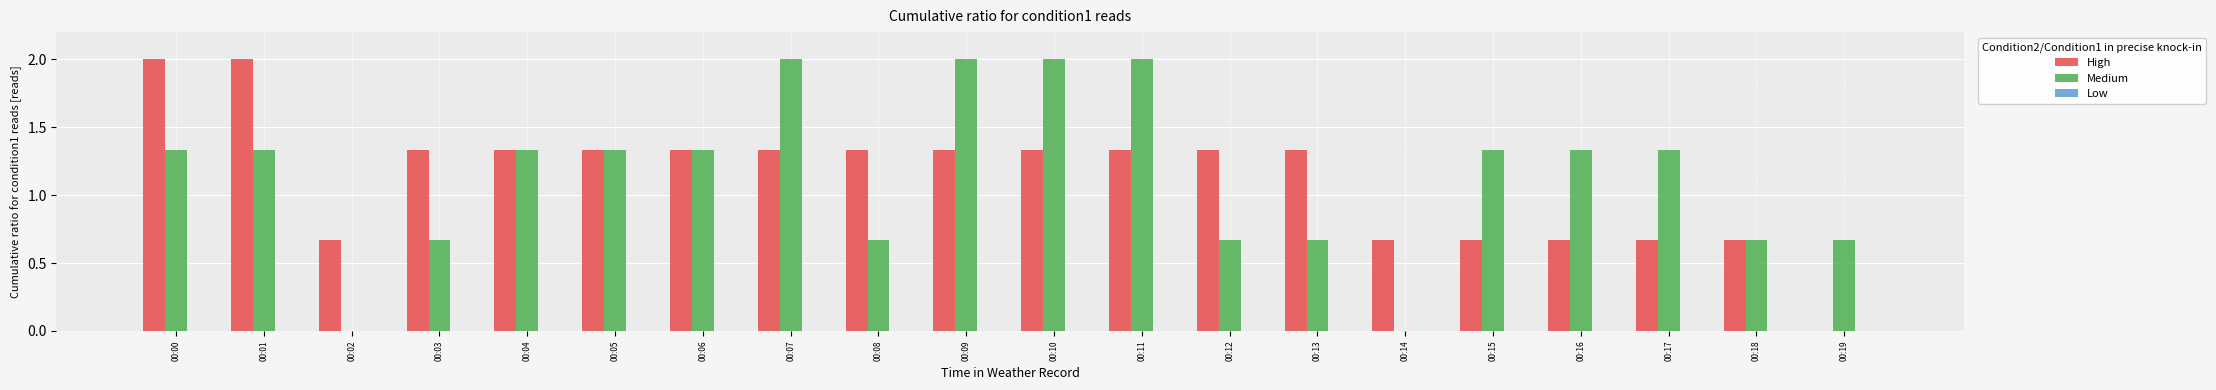

Is the value of Medium at 00:16 greater than the value of High at 00:17?

Yes